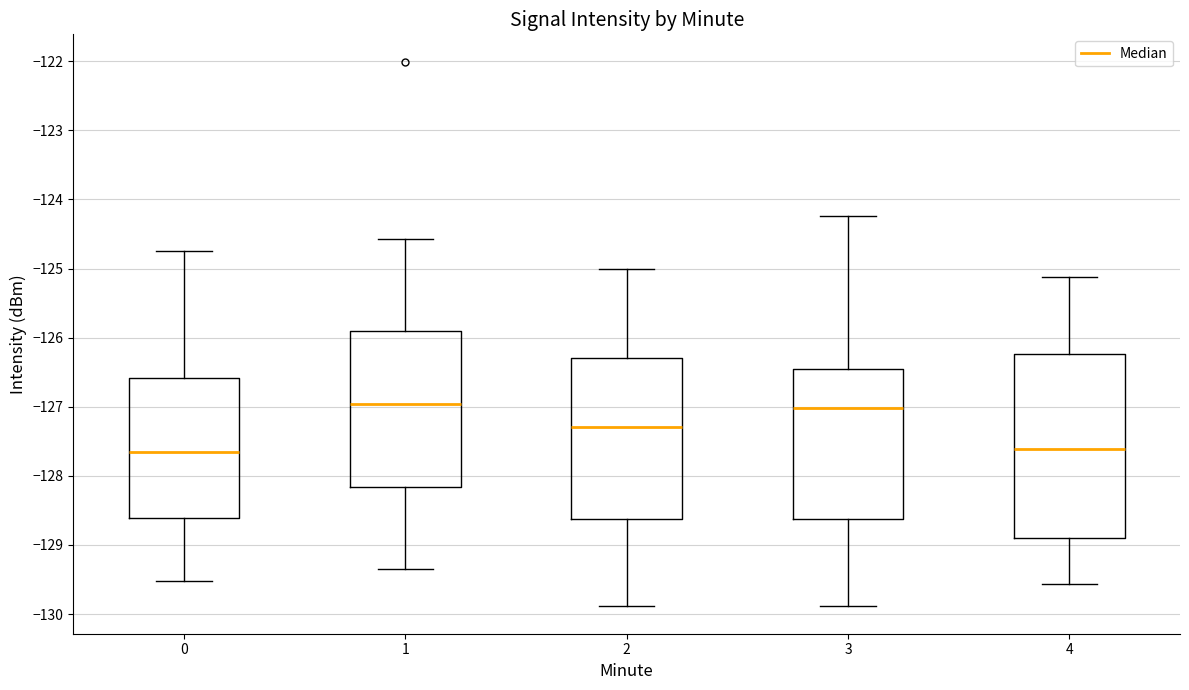

Reading left to right, transcribe this box plot: for each box, give where its median line is, the range the box spans, and where its two whiskers end, as read against the y-axis. The values are not printed on the chart, so give them approximately, as read against the axis.

0: median -127.7, box -128.6 to -126.6, whiskers -129.5 to -124.7
1: median -127.0, box -128.2 to -125.9, whiskers -129.3 to -124.6
2: median -127.3, box -128.6 to -126.3, whiskers -129.9 to -125.0
3: median -127.0, box -128.6 to -126.5, whiskers -129.9 to -124.2
4: median -127.6, box -128.9 to -126.2, whiskers -129.6 to -125.1